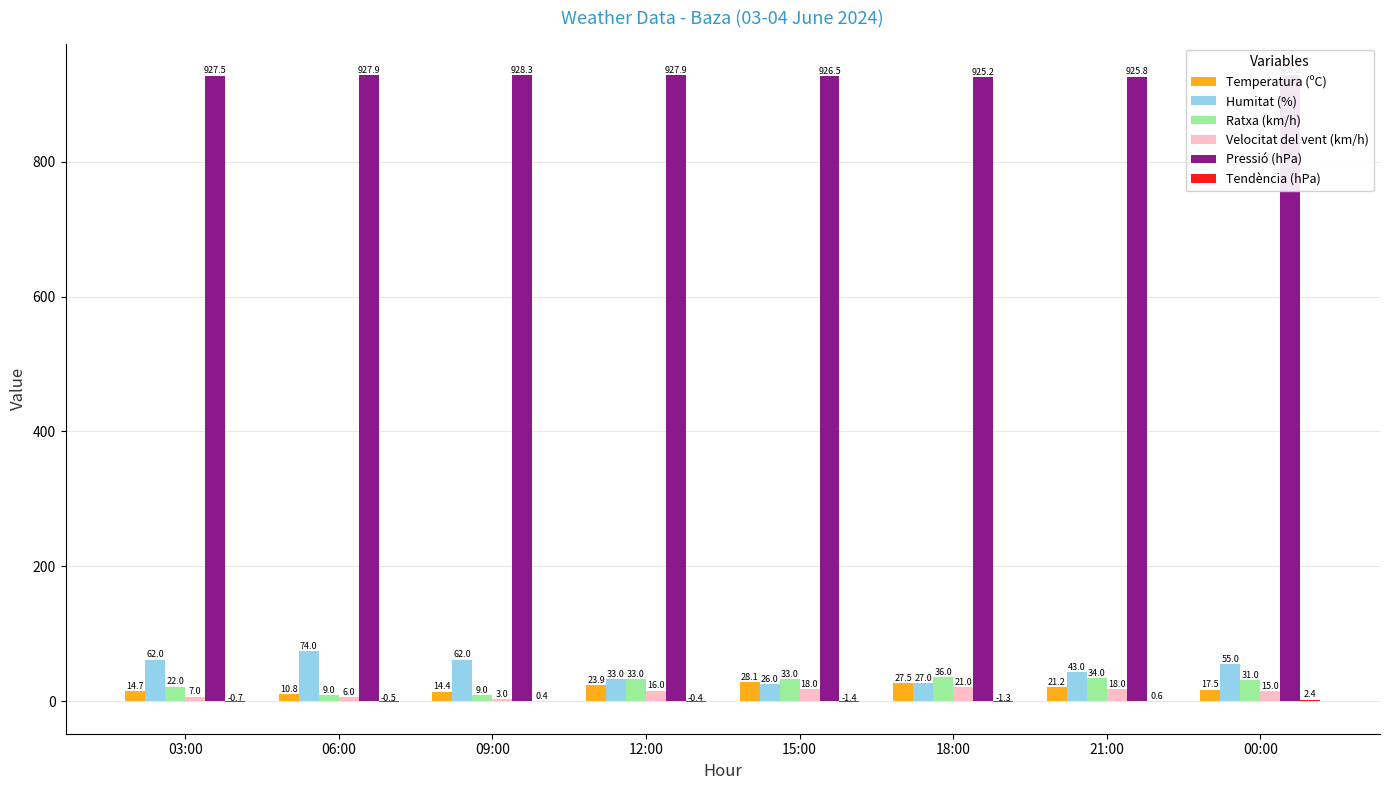

How many Humitat (%) values are between 33 and 62?

5